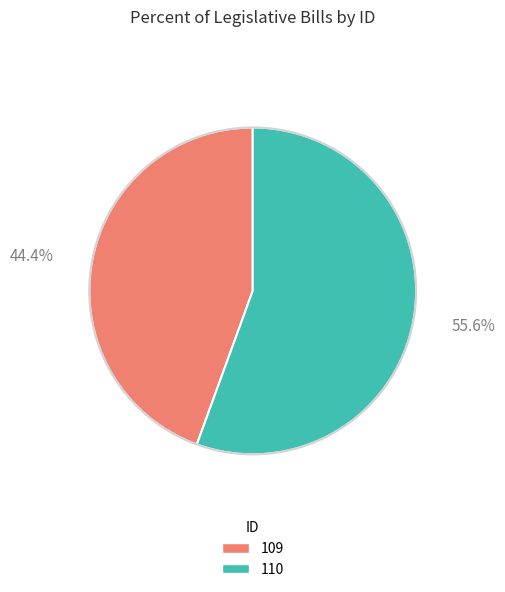

Which has a higher value, 110 or 109?

110